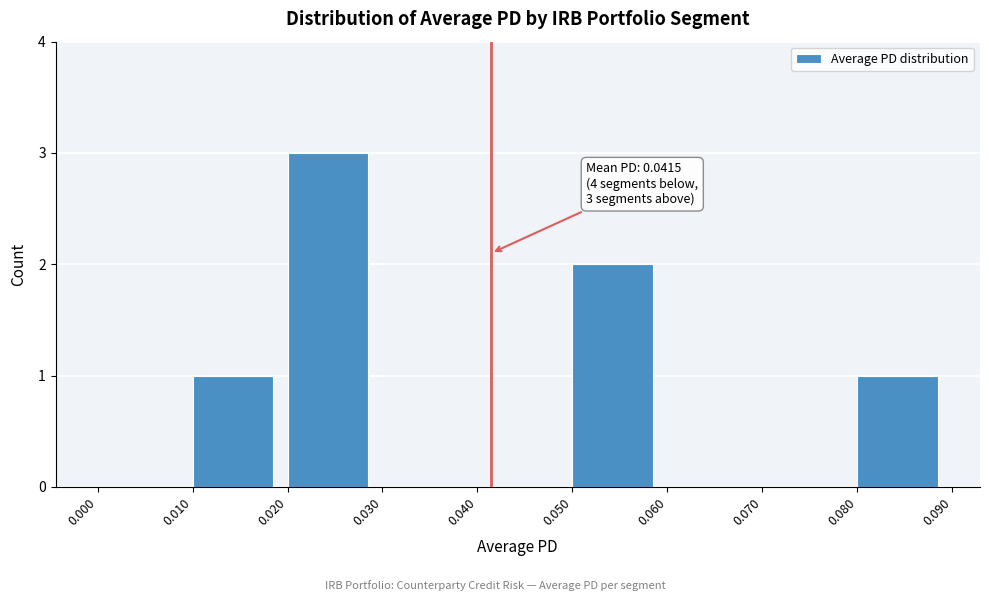

Over which range of the x-axis is the bar tallest?

0.020 to 0.030